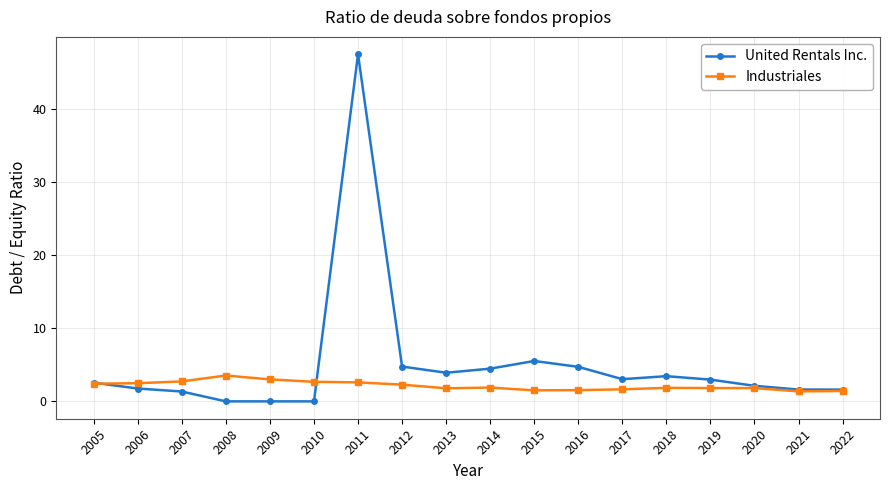

What is the lowest value of the Industriales series?

1.4